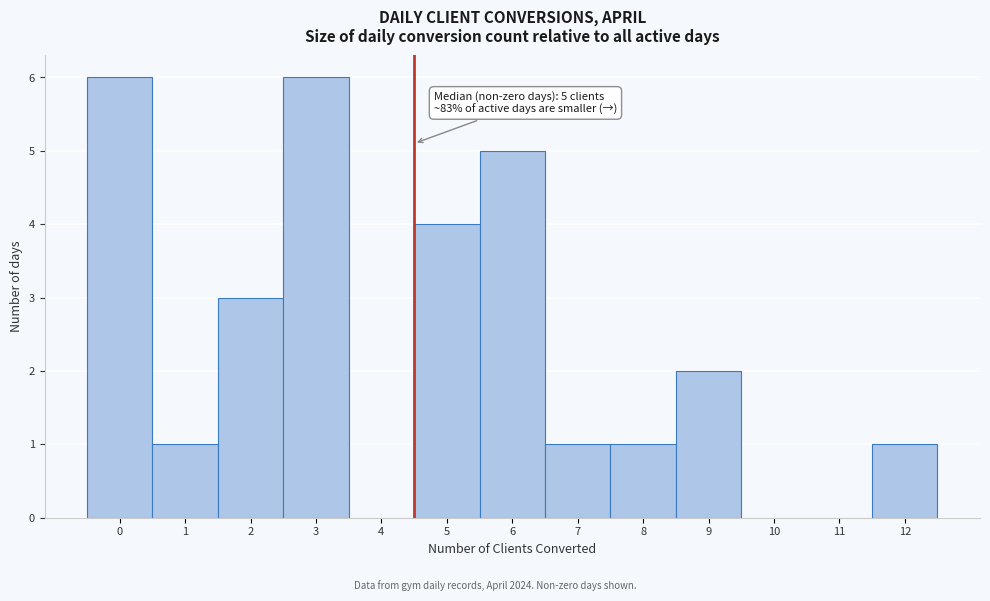

Reading right to left, what are all the values shown in this chart?

12=1	11=0	10=0	9=2	8=1	7=1	6=5	5=4	4=0	3=6	2=3	1=1	0=6